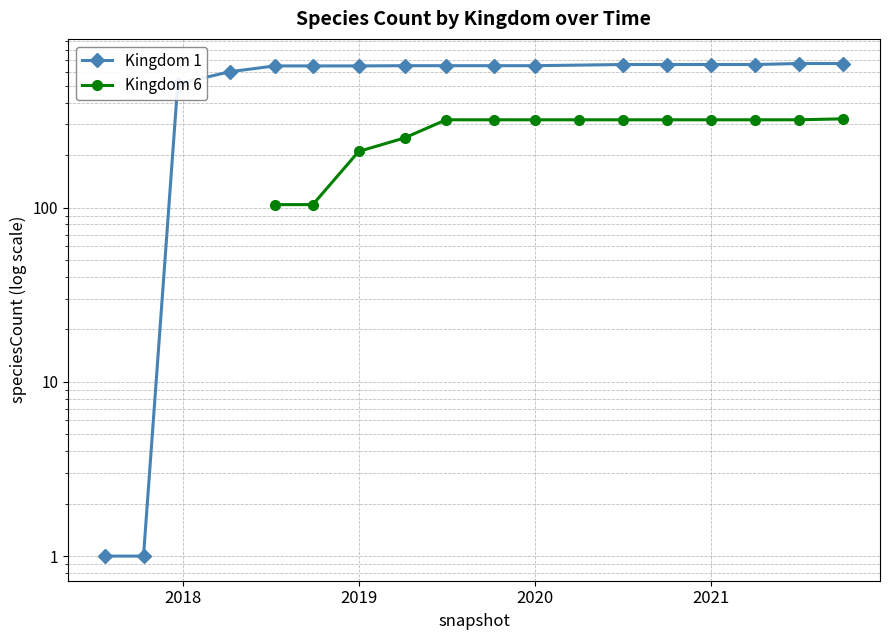

What position from the left is 2019?

7